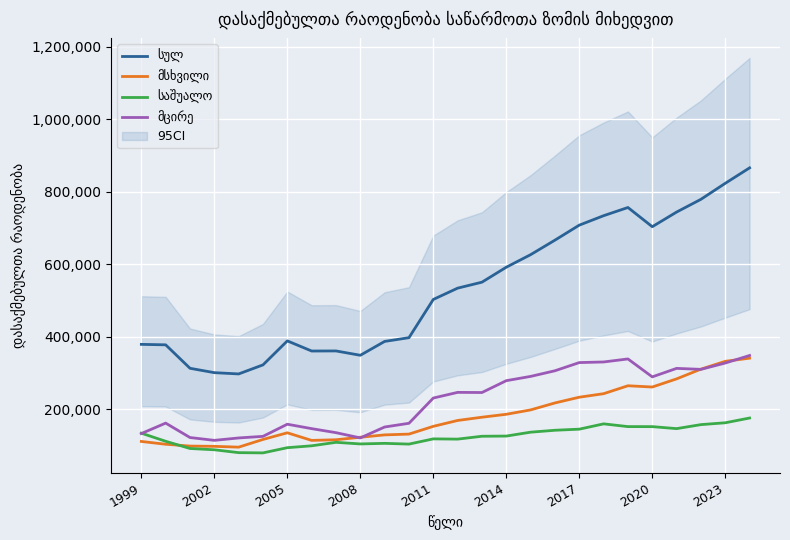

What is the maximum value shown in the chart?

866152